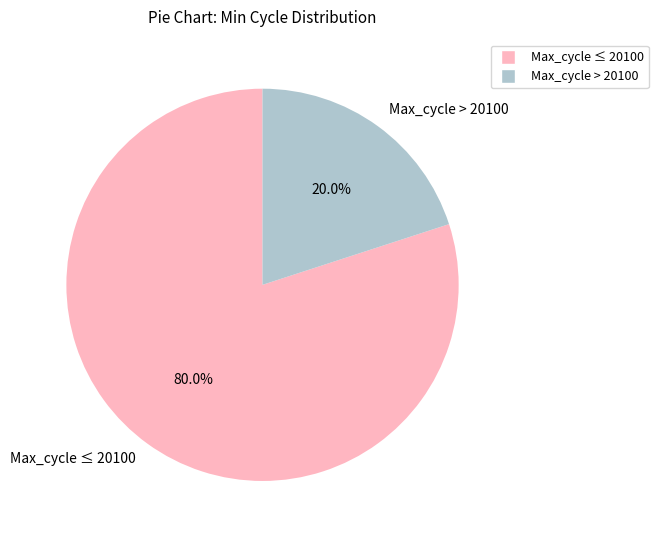

What is the ratio of the value at Max_cycle ≤ 20100 to the value at Max_cycle > 20100?

4.0